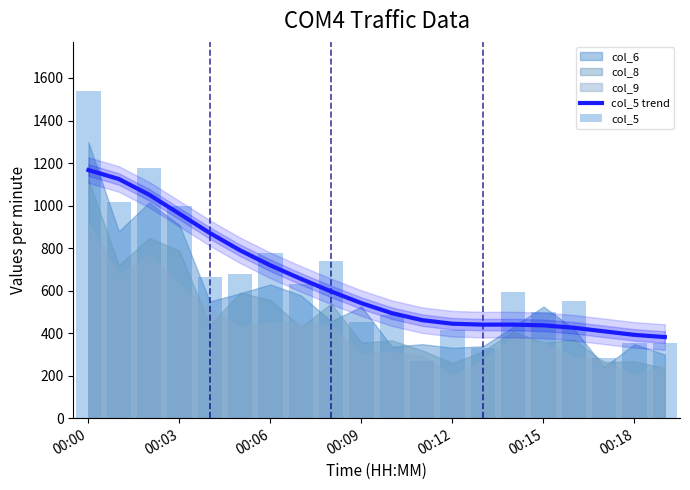

Does the chart contain any negative values?

No